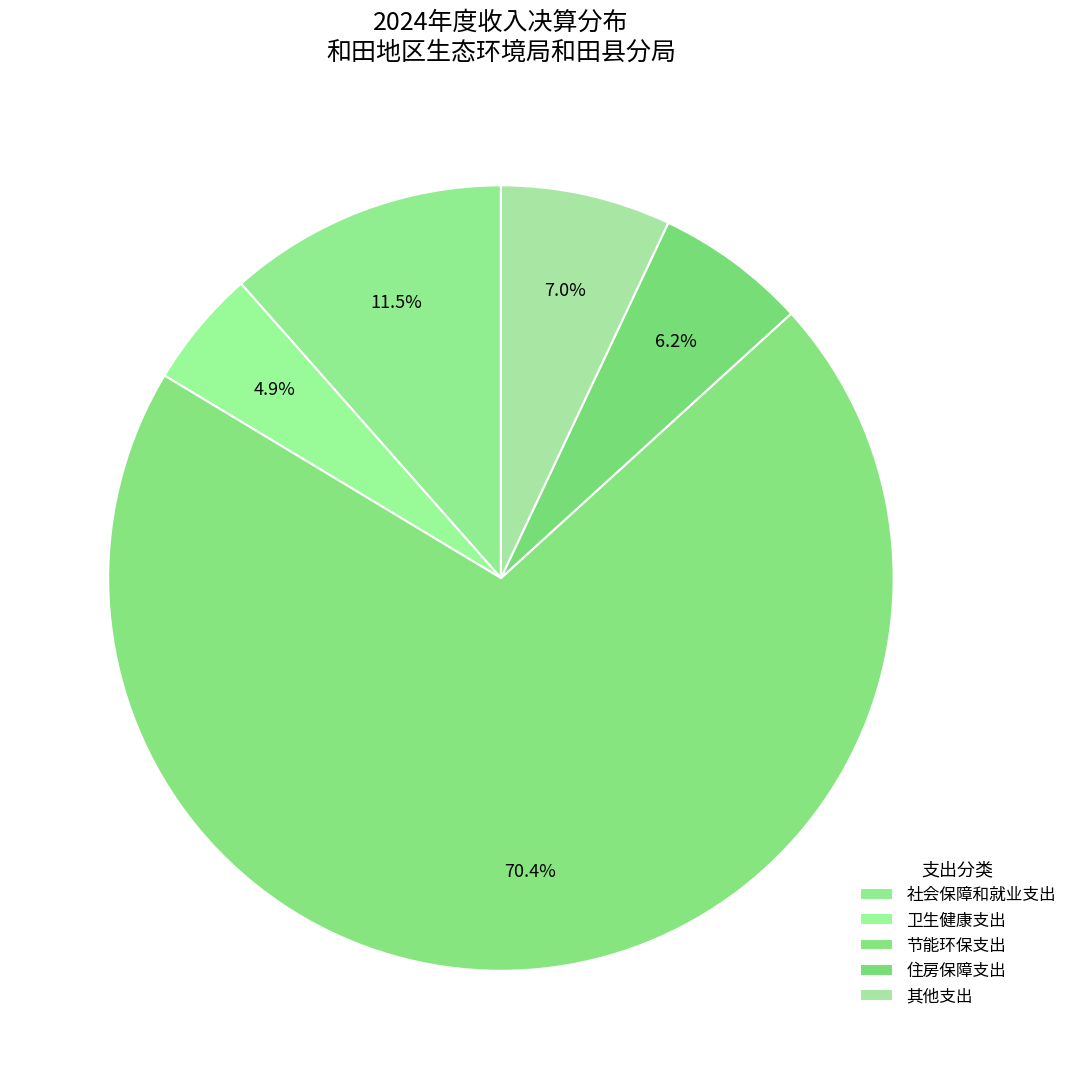

Is it true that 其他支出 is 1% of the pie?

False